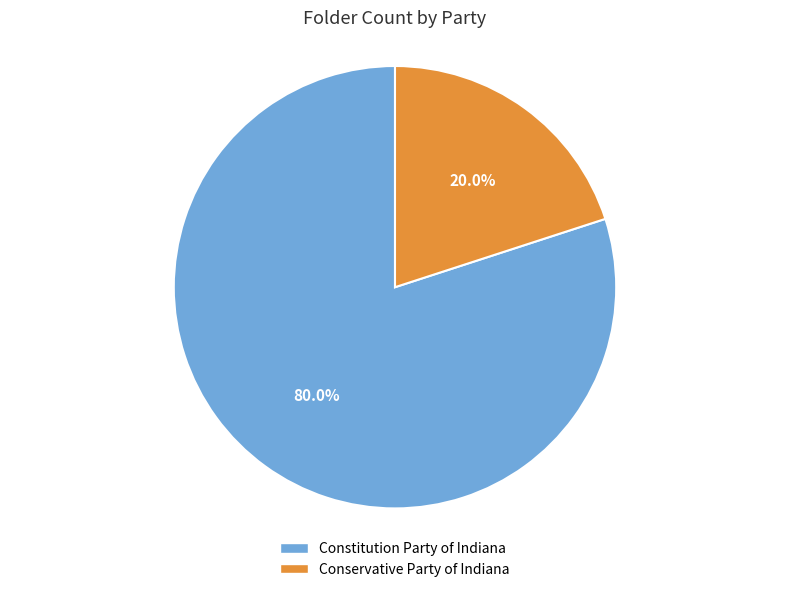

What percentage is the Conservative Party of Indiana slice, to the nearest percent?

20%